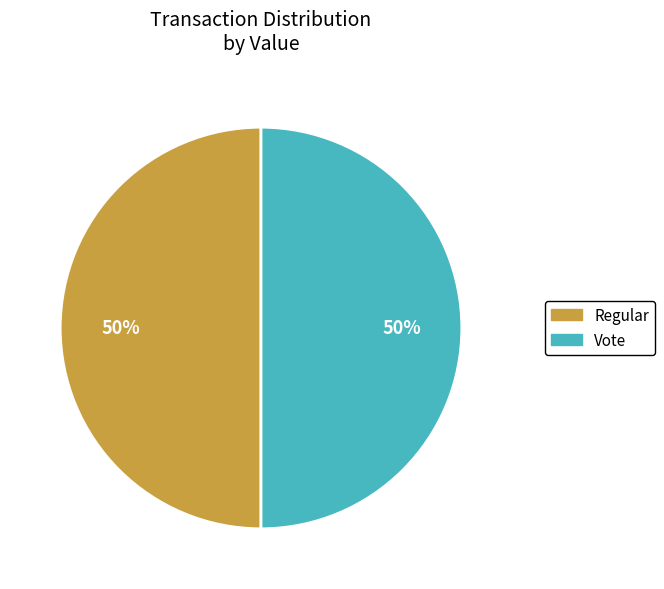

Combined, do Vote and Regular account for over 50%?

Yes